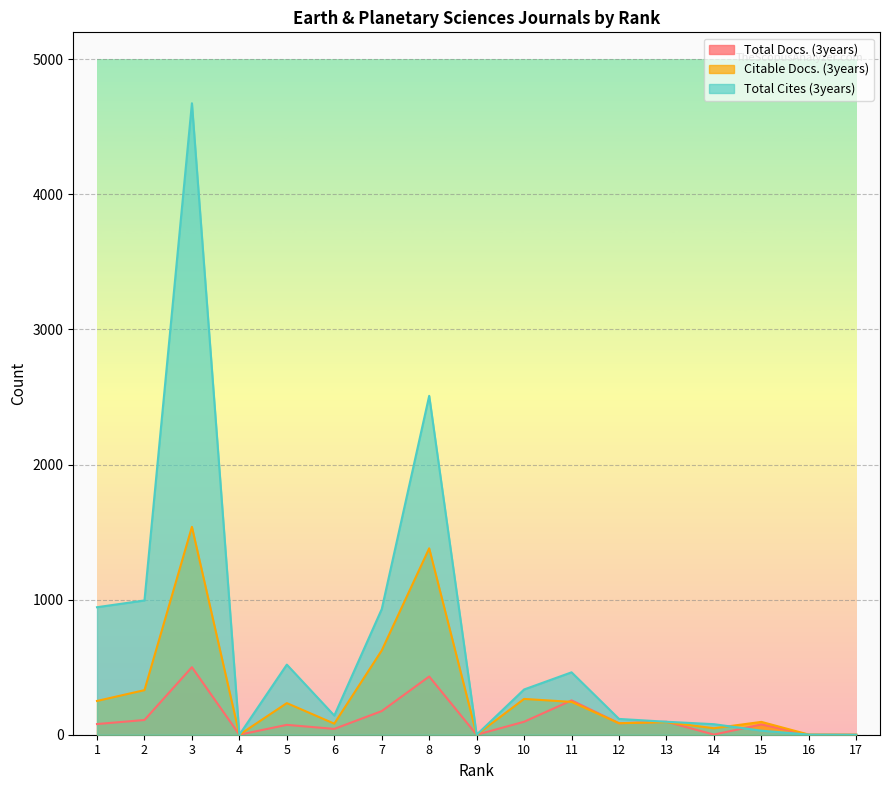

What are all the series names shown in the legend?

Total Docs. (3years), Citable Docs. (3years), Total Cites (3years)